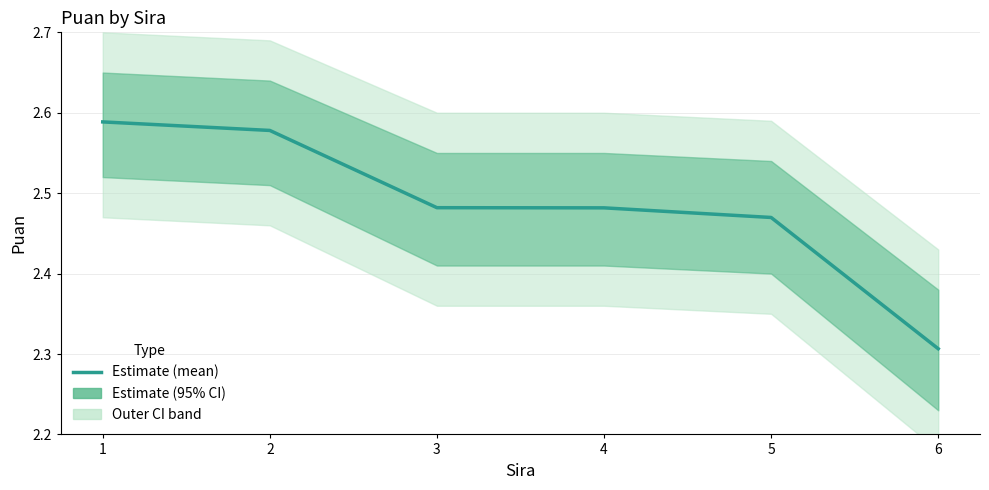

List the labels in order of value, smallest first.

6, 5, 4, 3, 2, 1